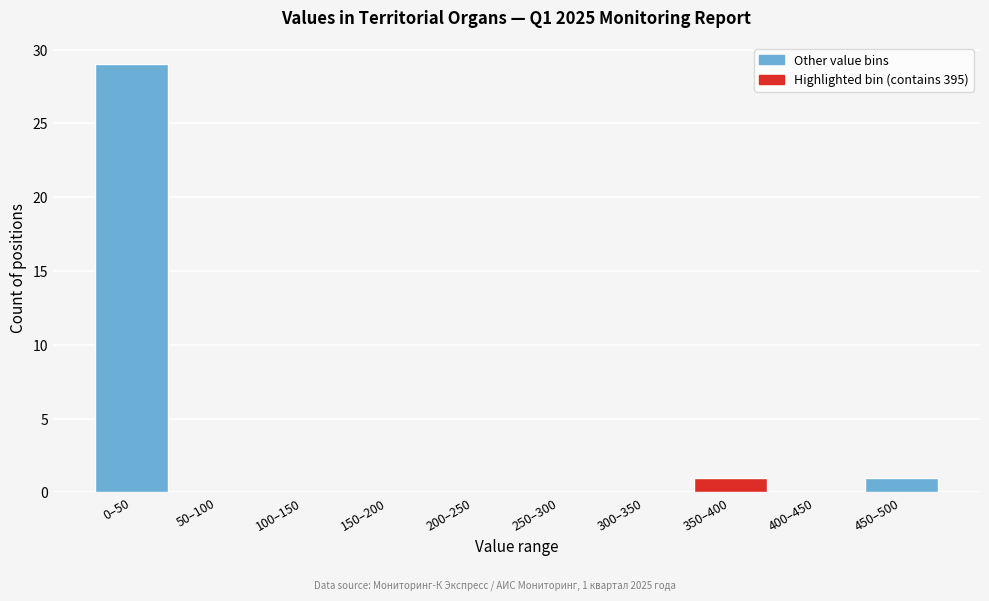

Reading right to left, extract all data points from this chart.

450–500=1	400–450=0	350–400=1	300–350=0	250–300=0	200–250=0	150–200=0	100–150=0	50–100=0	0–50=29